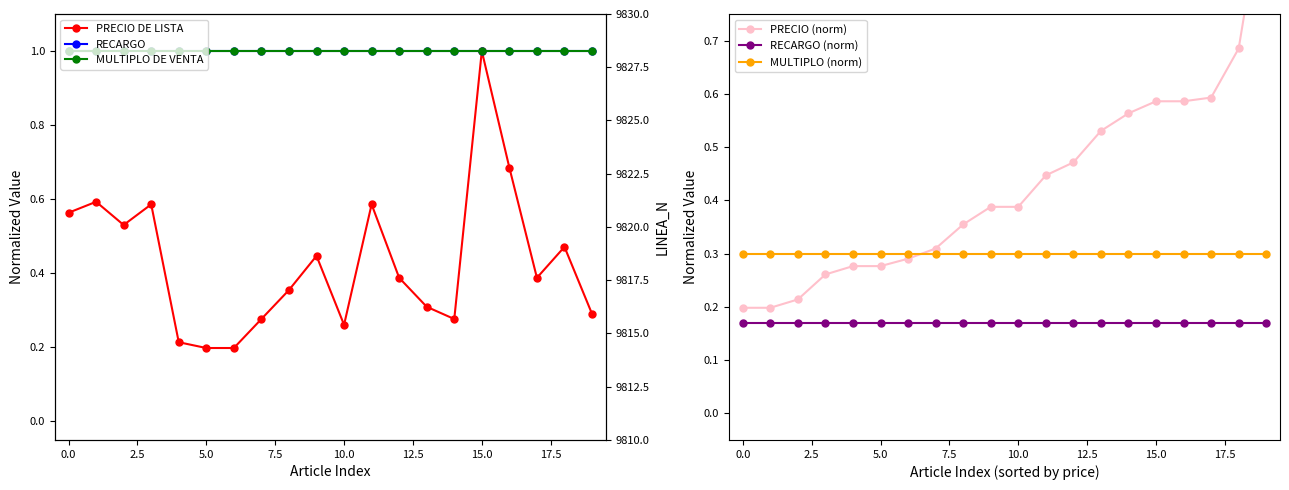

What is the difference between the highest and lowest values at 14?

0.8